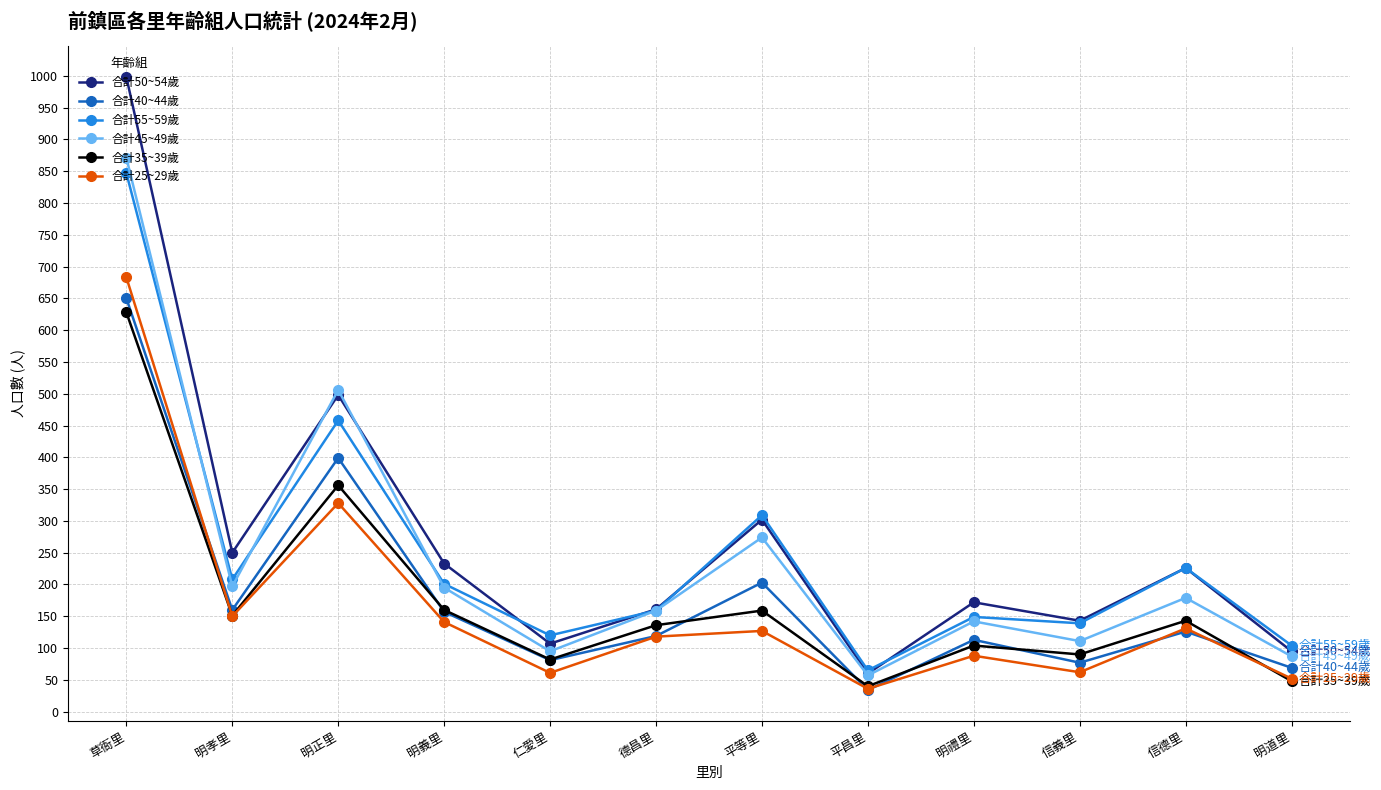

What are all the series names shown in the legend?

合計50~54歲, 合計40~44歲, 合計55~59歲, 合計45~49歲, 合計35~39歲, 合計25~29歲